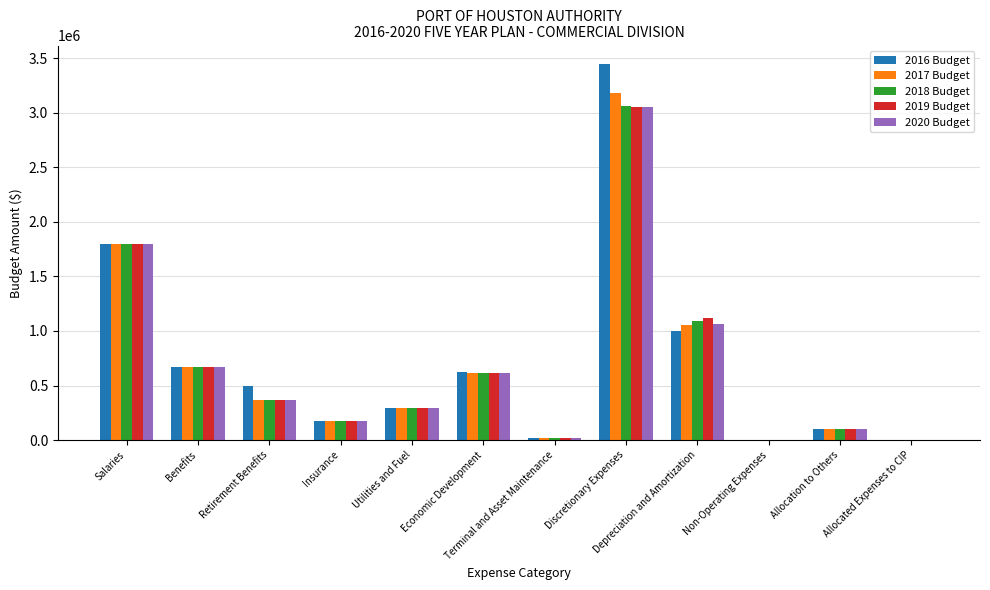

True or false: 2016 Budget has a value of 174543.0 at Insurance.

True